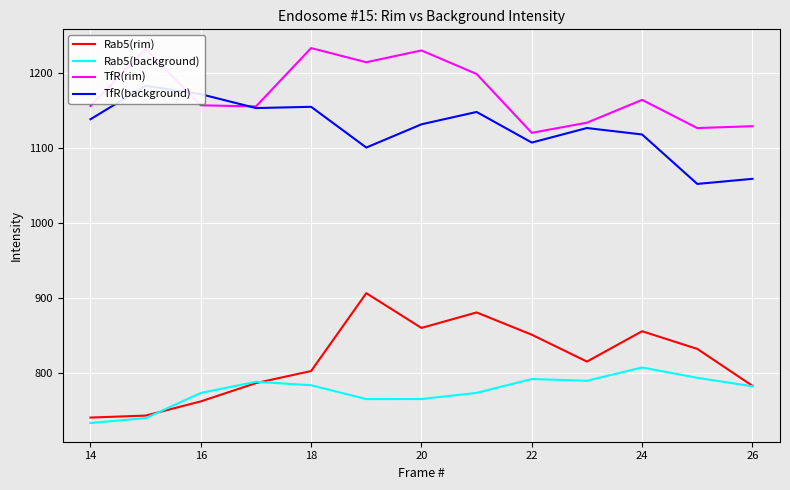

The Rab5(rim) series shows 762.9 at 16. True or false?

True